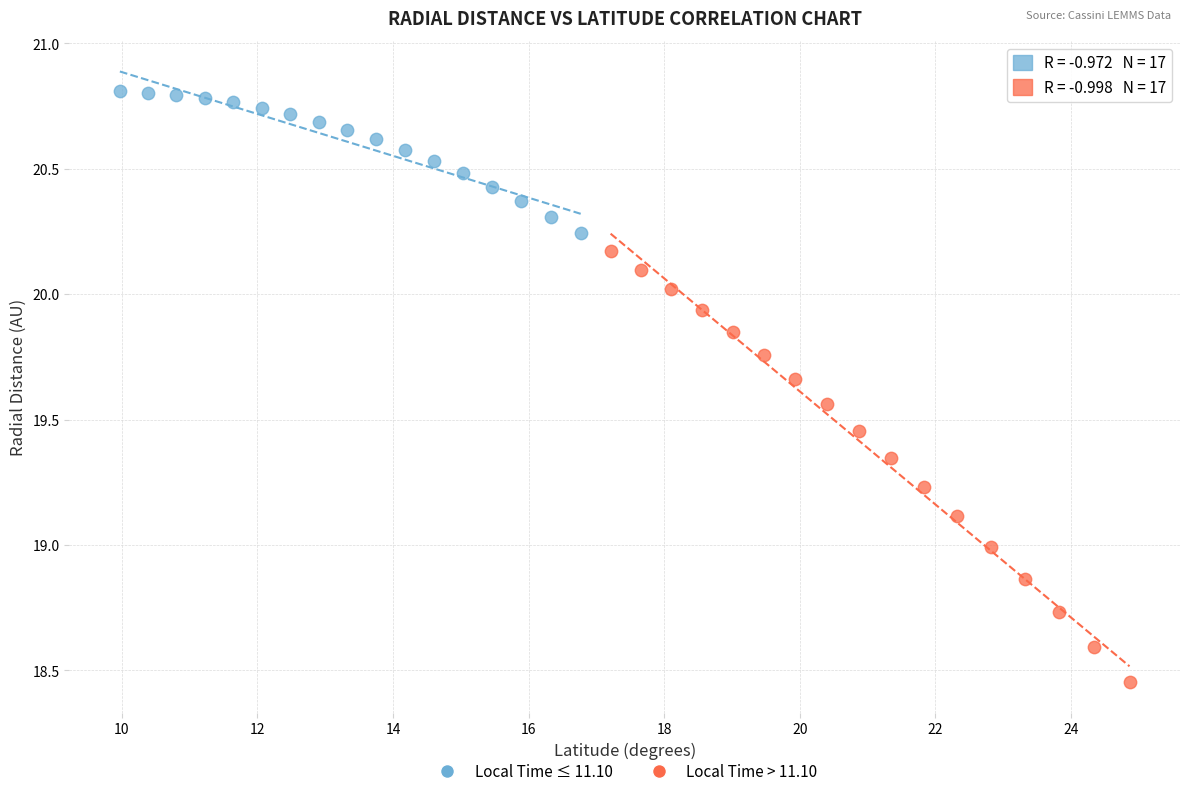

Which series reaches the maximum Y coordinate?

Local Time ≤ 11.10